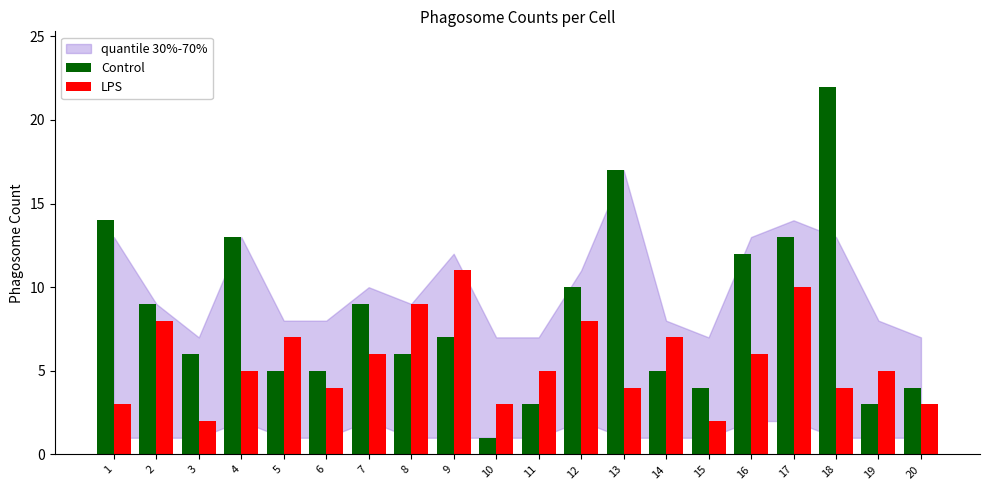

What is the difference between the maximum and minimum values in the Control series?

21